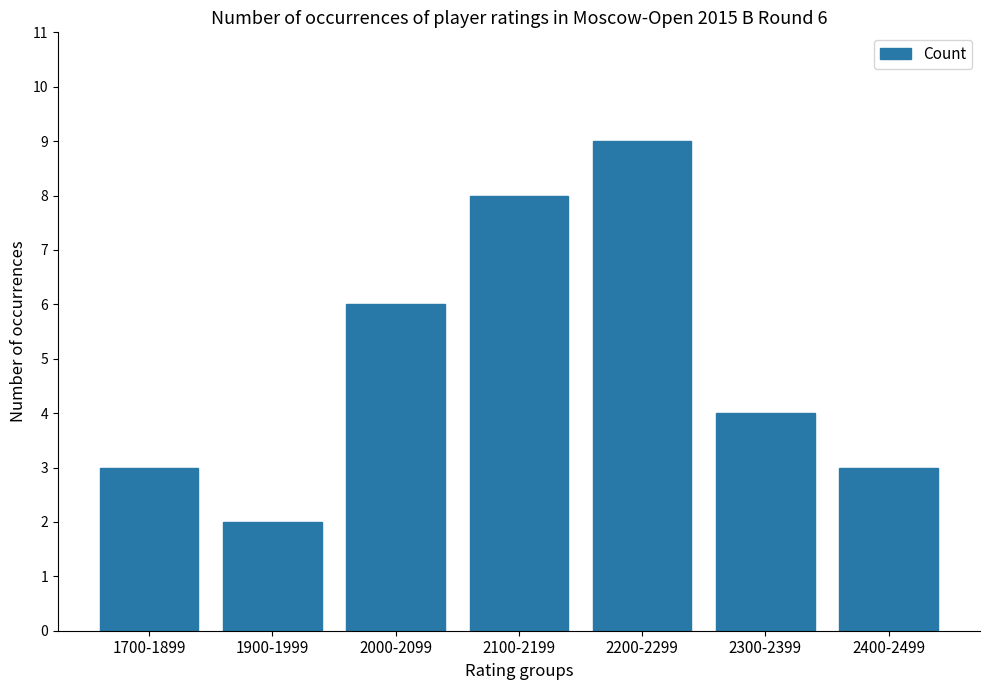

What is the greatest value displayed?

9